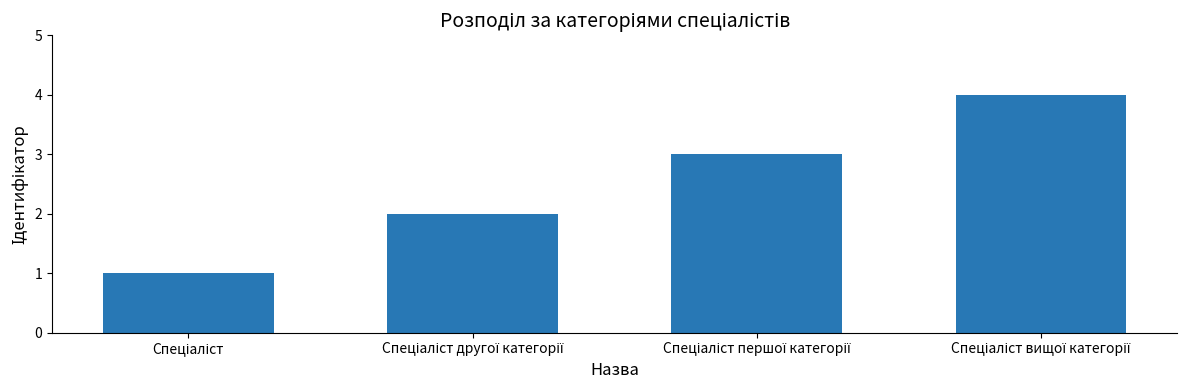

What is the difference between the second highest and minimum values?

2